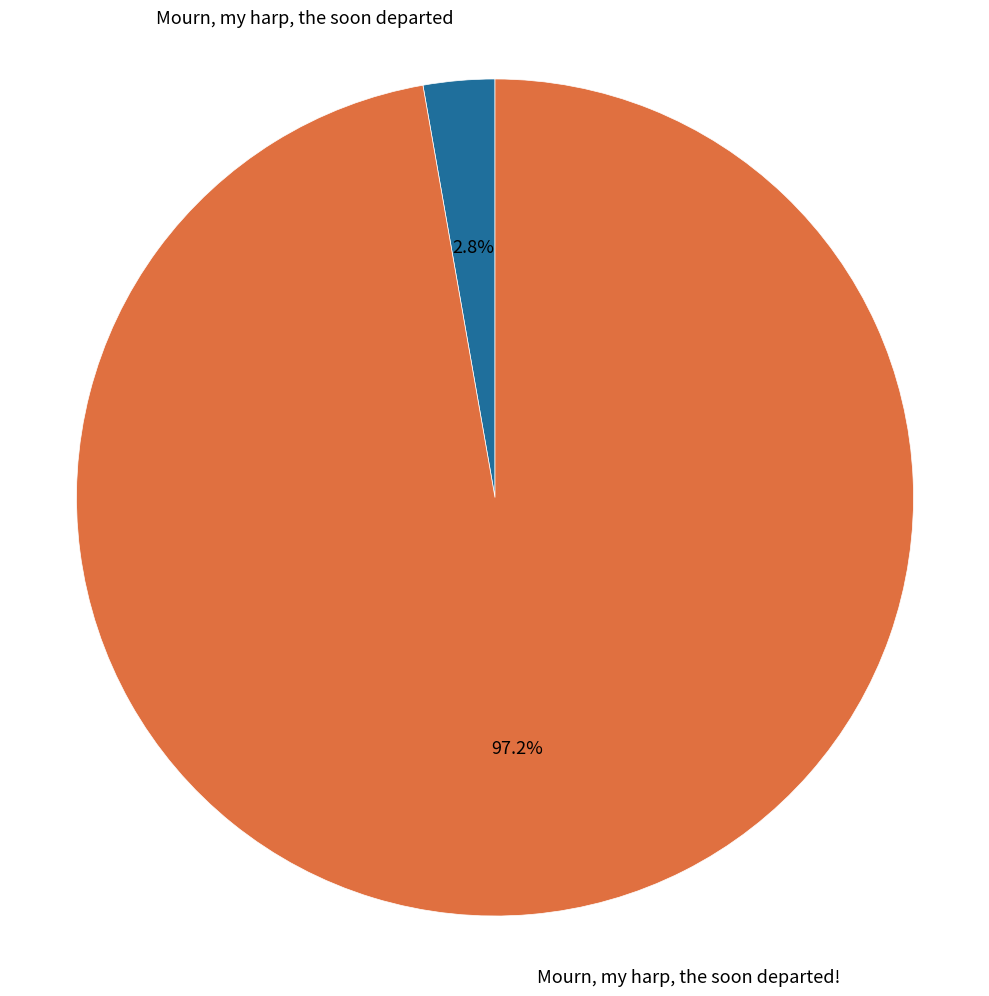

To the nearest percent, what portion does Mourn, my harp, the soon departed! represent?

97%